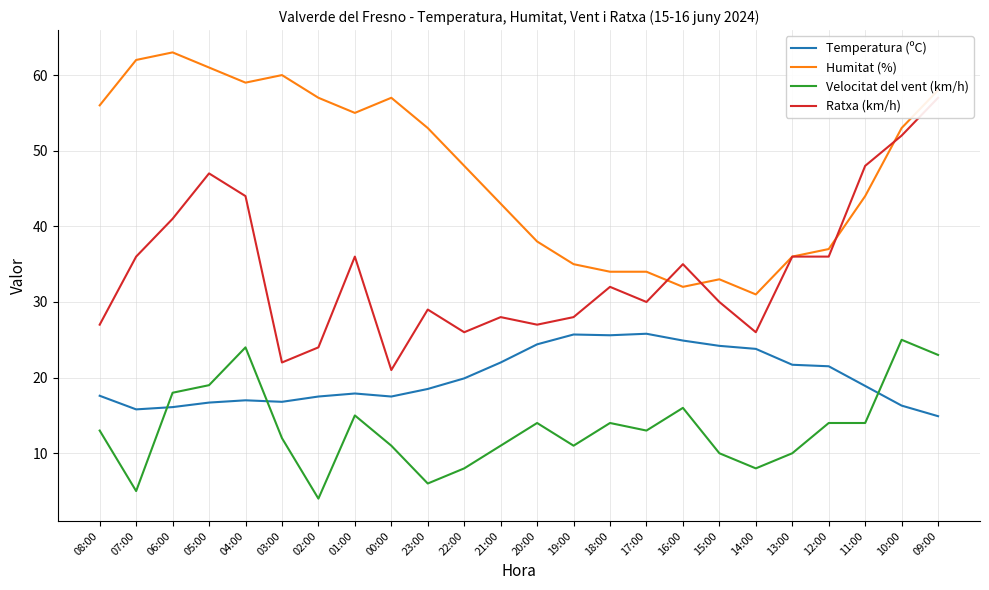

What is the difference between the Ratxa (km/h) values at 20:00 and 00:00?

6.0